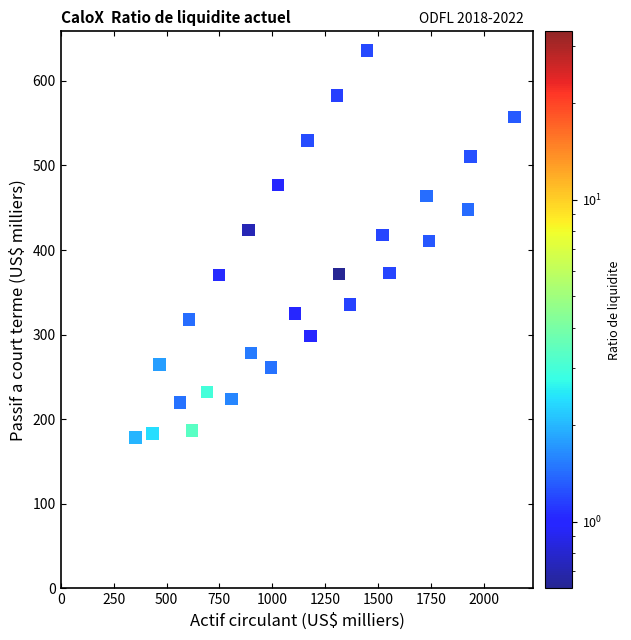

What is the range of X values (max minus min)?

1791.8